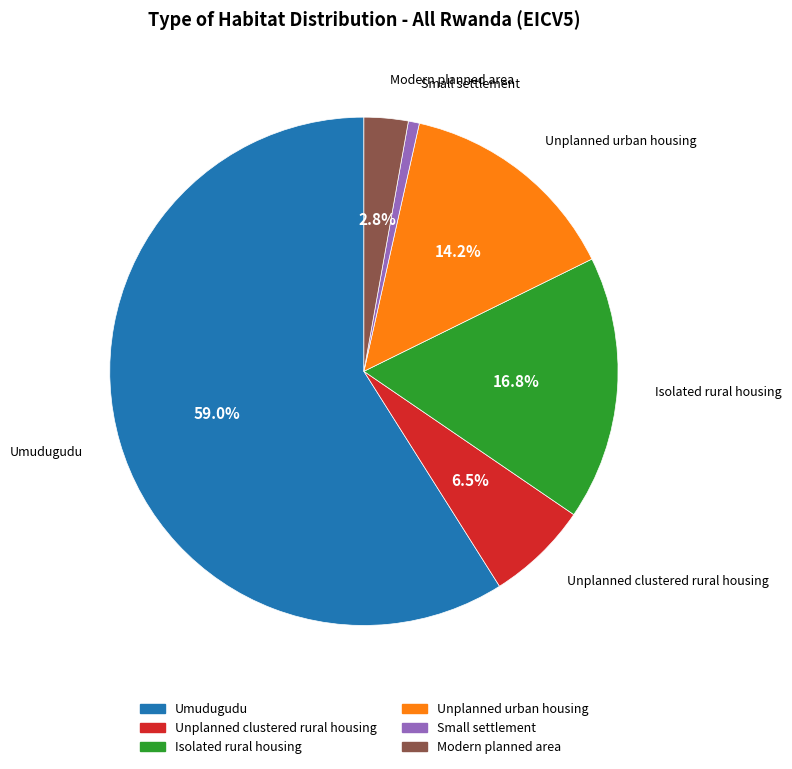

To the nearest percent, what is the combined percentage of Umudugudu and Small settlement?

60%